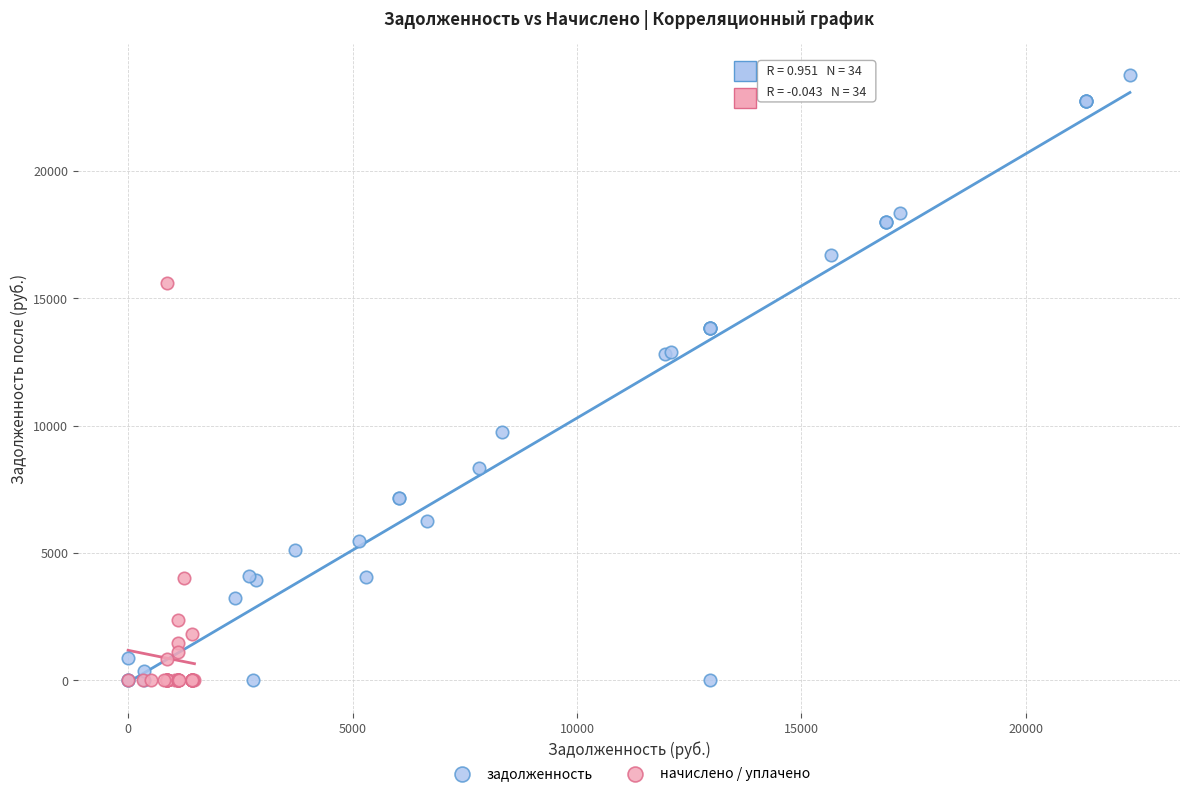

Which series reaches the maximum Y coordinate?

задолженность